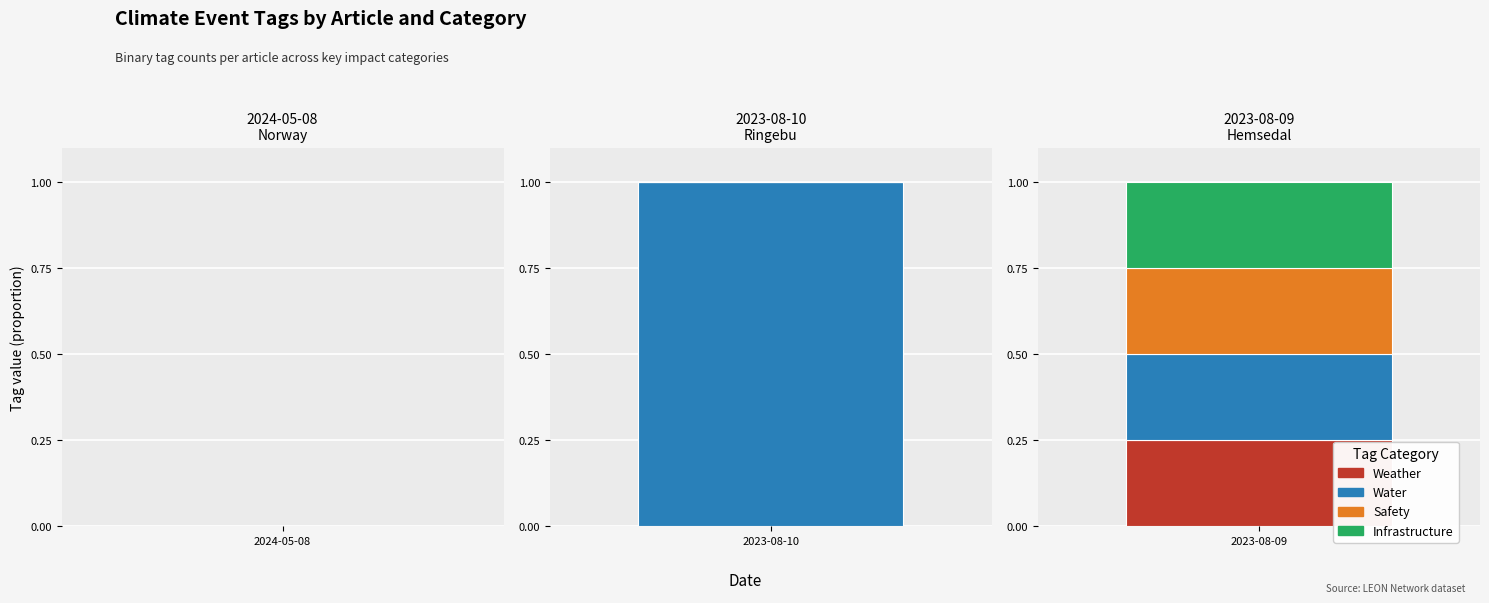

At which label does WATER reach its minimum?

2024-05-08